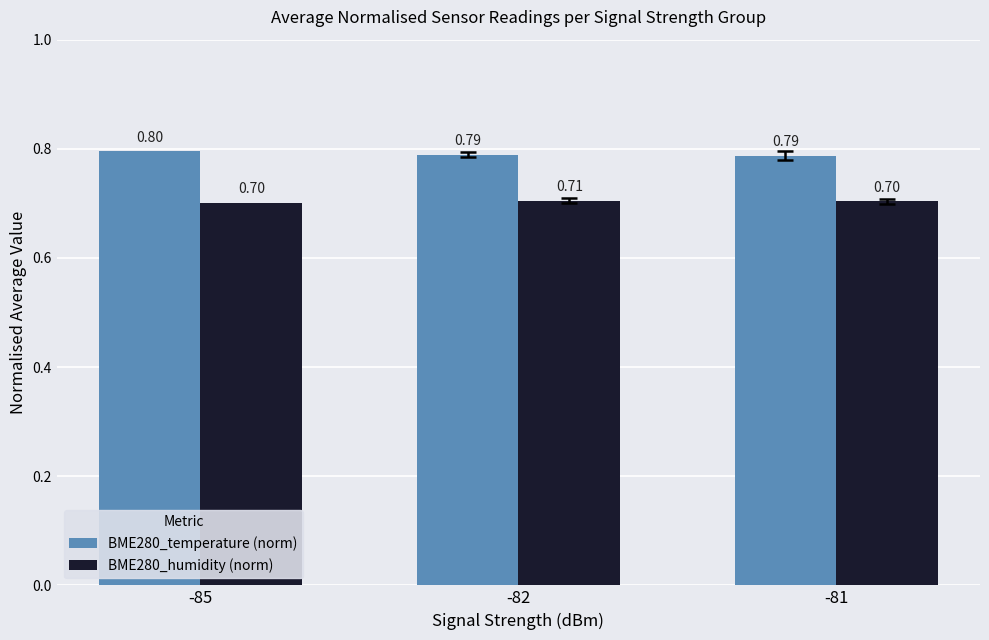

Reading right to left, what are all the values shown in this chart?

BME280_temperature (norm): -81=0.8	-82=0.8	-85=0.8
BME280_humidity (norm): -81=0.7	-82=0.7	-85=0.7